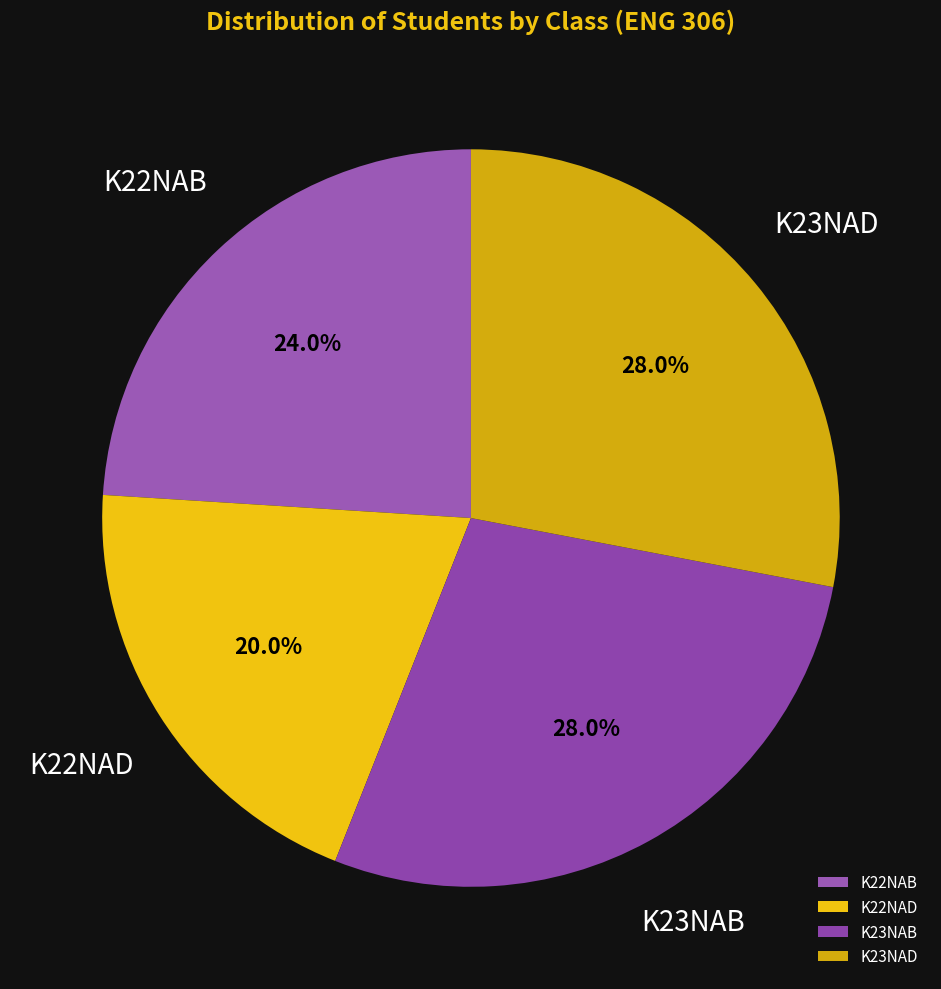

The K22NAB slice represents 24% of the pie. True or false?

True